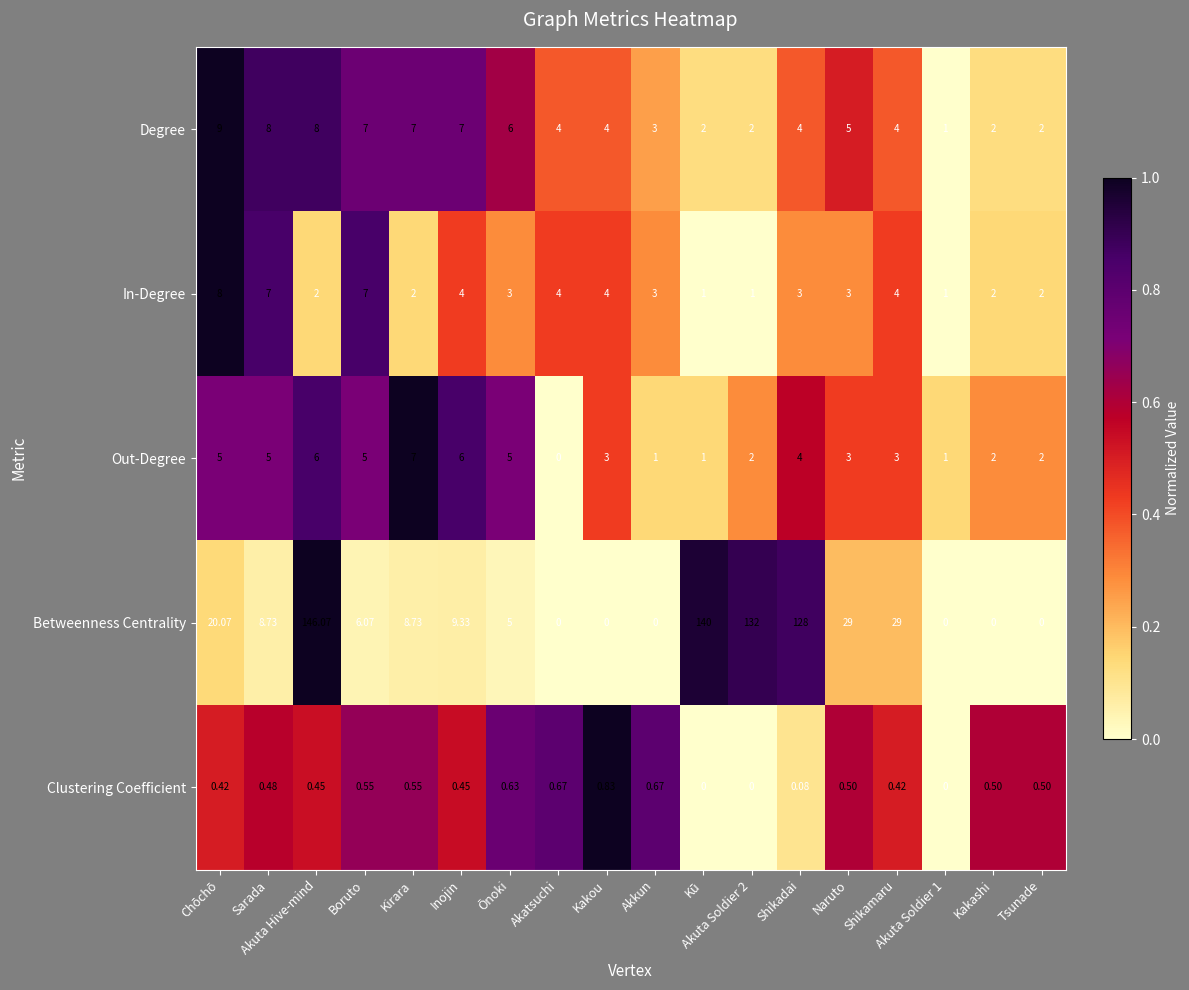

List the series in order of their peak value, lowest first.

Clustering Coefficient, Out-Degree, In-Degree, Degree, Betweenness Centrality